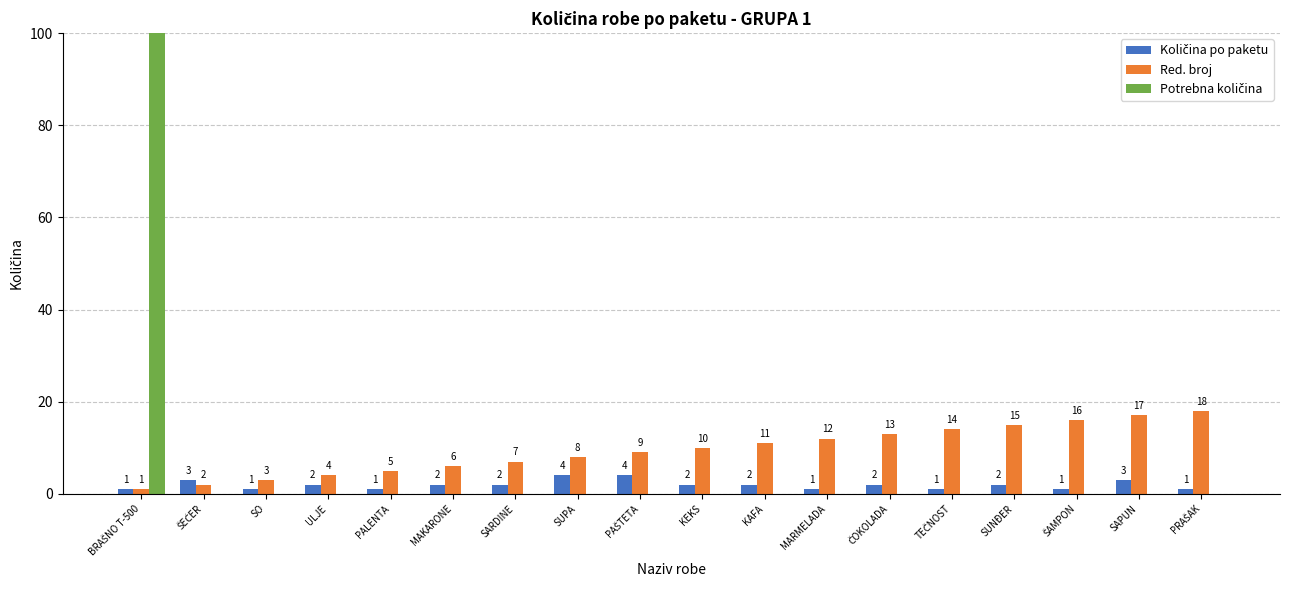

Which series changed the most between ULJE and SARDINE?

Red. broj